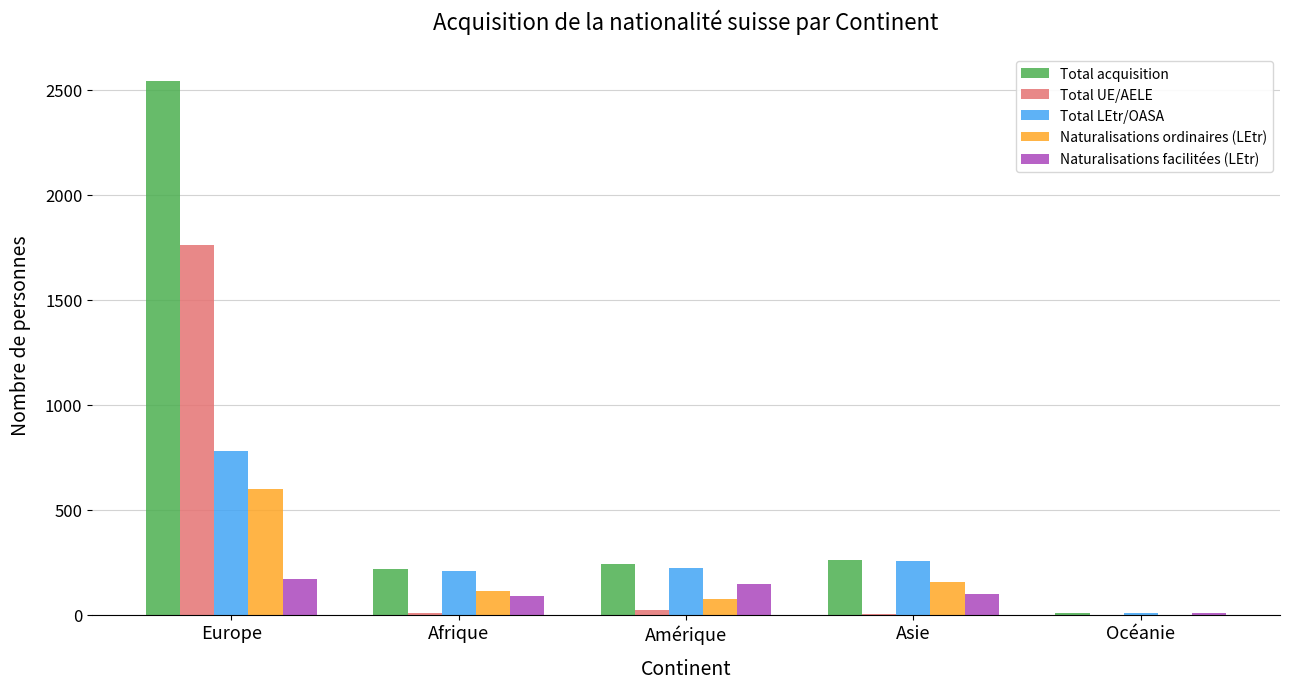

The value of Naturalisations facilitées (LEtr) at Europe is 35. True or false?

False